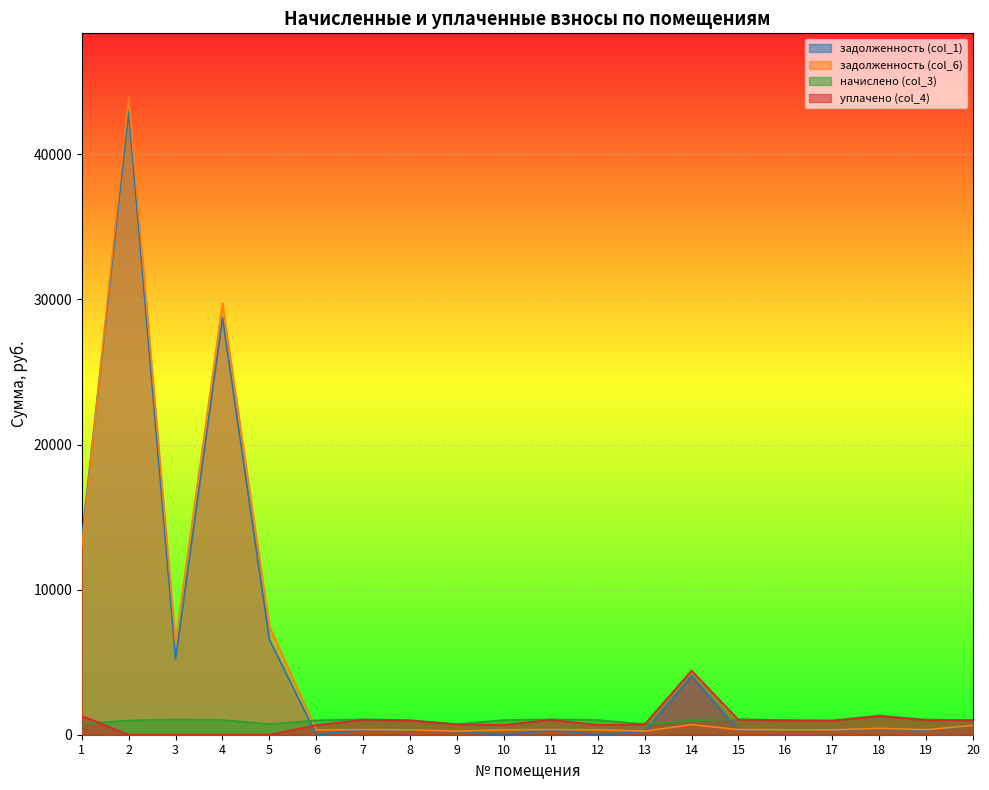

What is the highest value of the задолженность (col_6) series?

43941.0